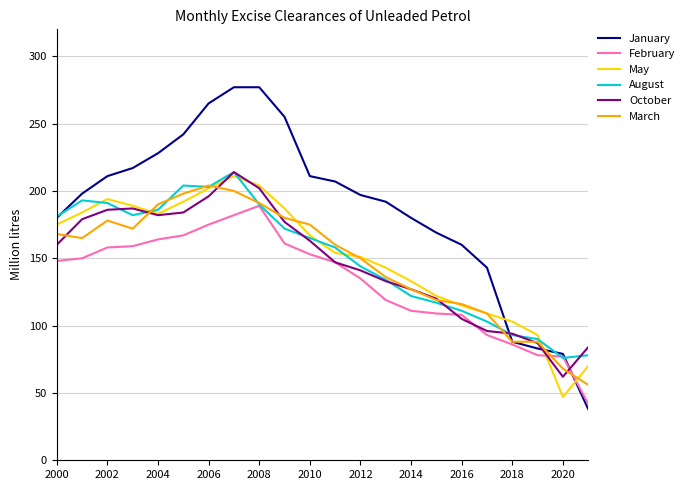

Which series has the largest range (max minus min)?

January